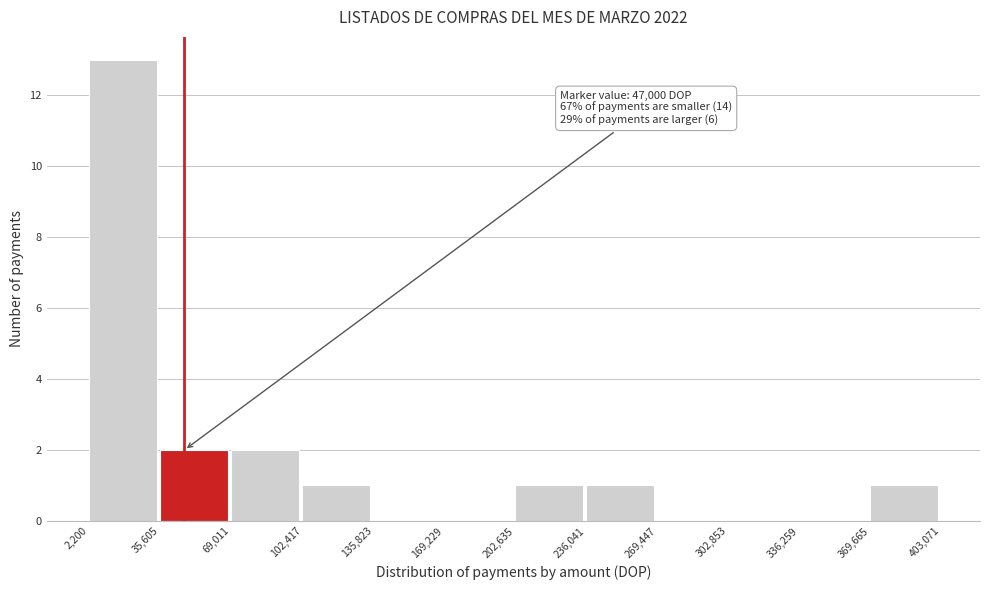

Which range on the x-axis has the tallest bar?

2,200 to 35,605